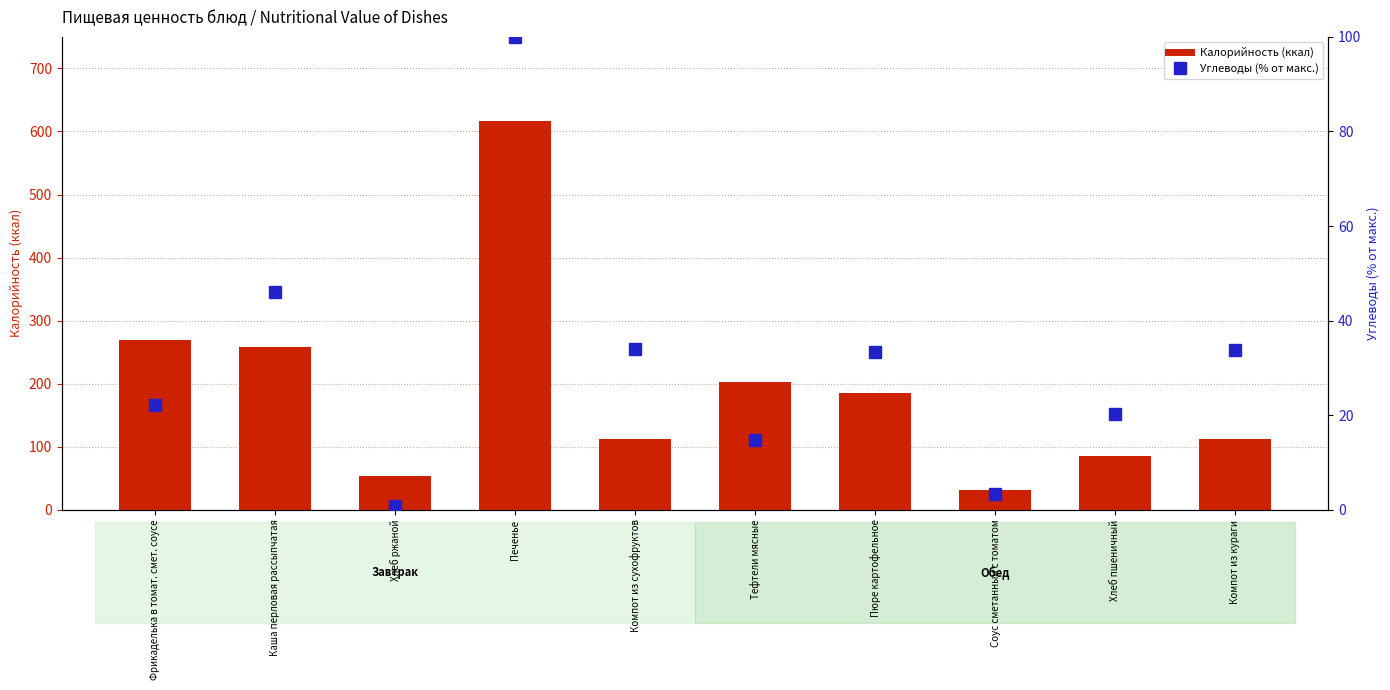

Rank the series by their average value, from lowest to highest.

Углеводы (% от макс.), Калорийность (ккал)